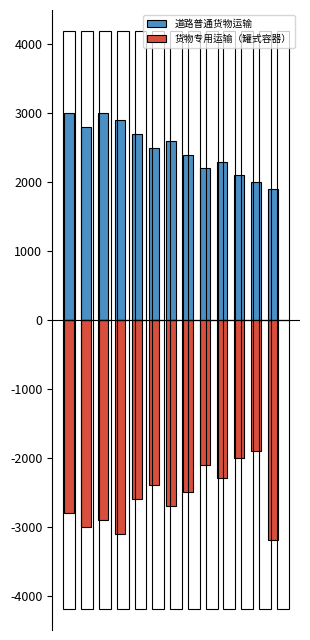

How many groups of bars are there?

13